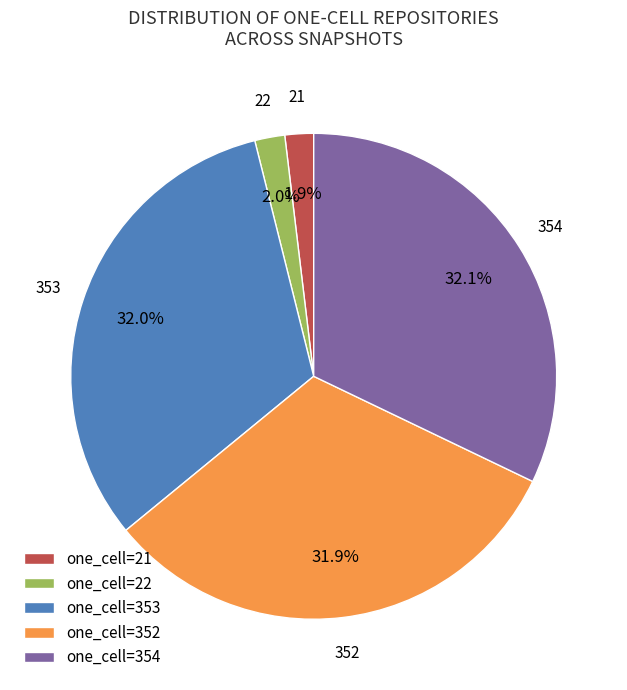

Is the sum of one_cell=22 and one_cell=354 greater than half?

No